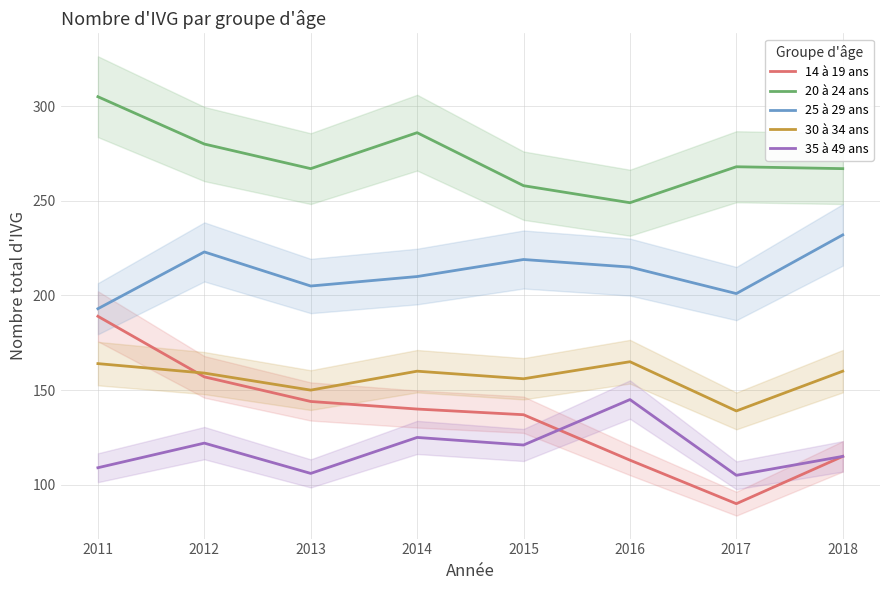

How many values in the 20 à 24 ans series are below 268?

4